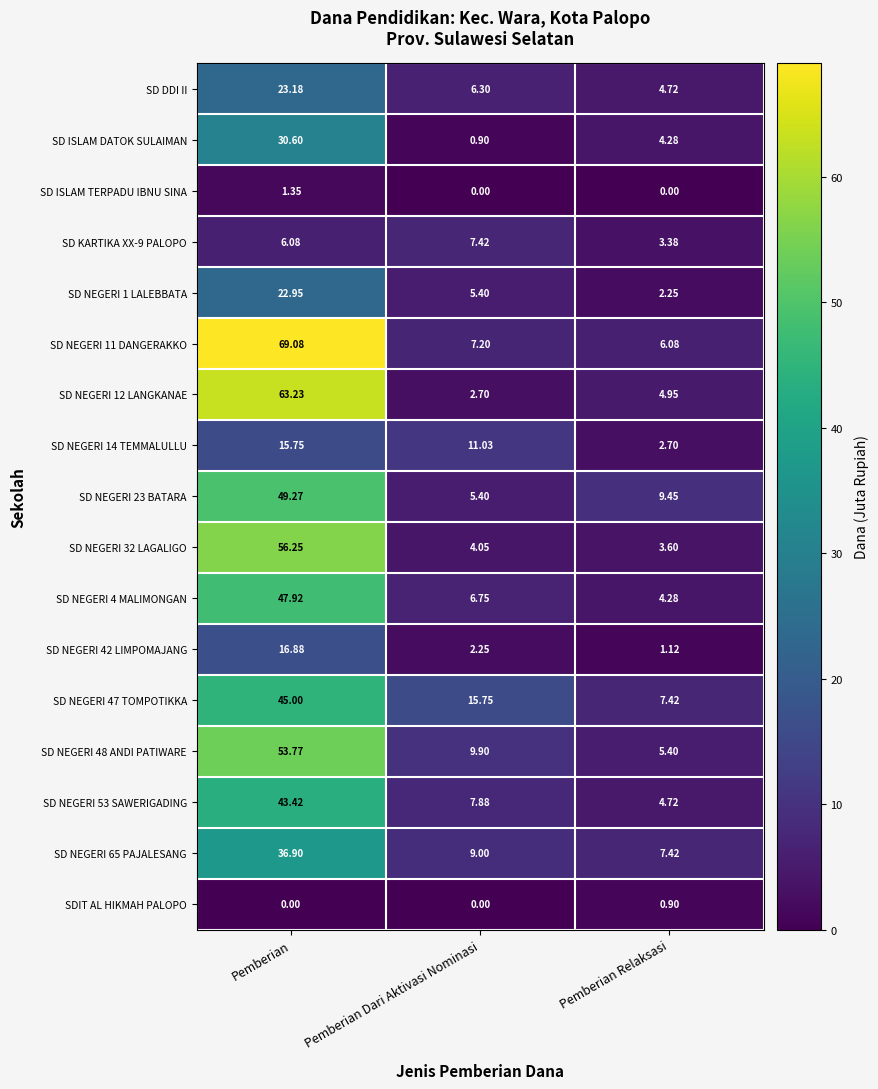

Count the number of categories in the chart.

3